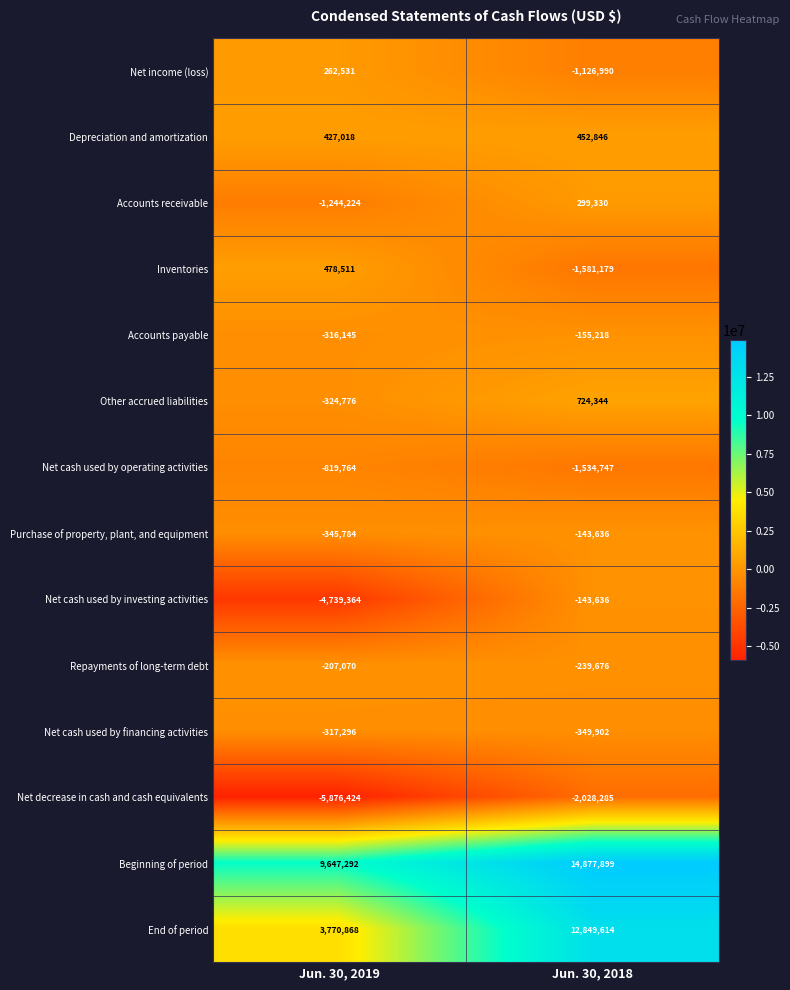

What is the difference between the Inventories values at Jun. 30, 2019 and Jun. 30, 2018?

2059690